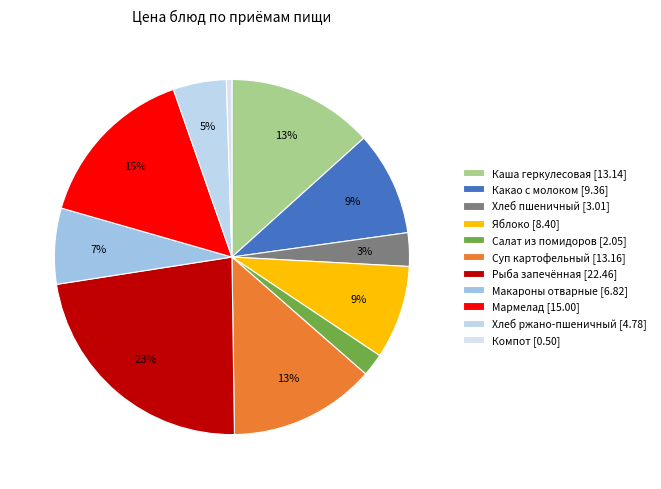

What is the largest slice in the pie chart?

Рыба запечённая [22.46]